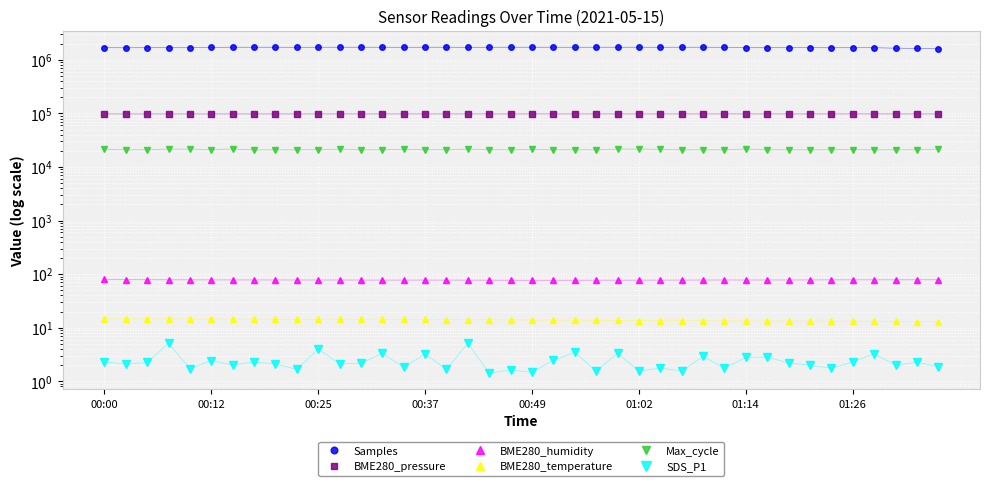

Is it true that BME280_temperature equals 21.4 at 34?

False